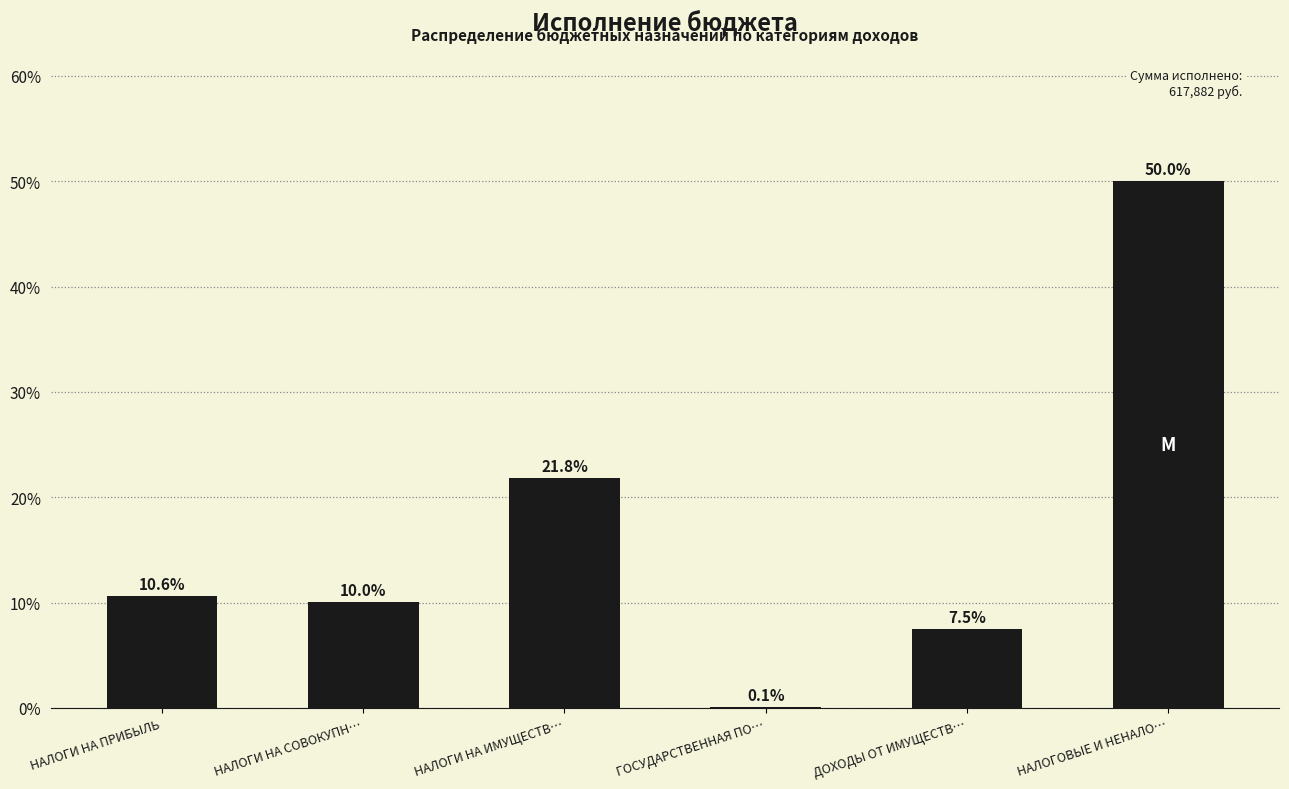

Reading right to left, transcribe all the data shown in this chart.

НАЛОГОВЫЕ И НЕНАЛО…=50.0	ДОХОДЫ ОТ ИМУЩЕСТВ…=7.5	ГОСУДАРСТВЕННАЯ ПО…=0.1	НАЛОГИ НА ИМУЩЕСТВ…=21.8	НАЛОГИ НА СОВОКУПН…=10.0	НАЛОГИ НА ПРИБЫЛЬ=10.6